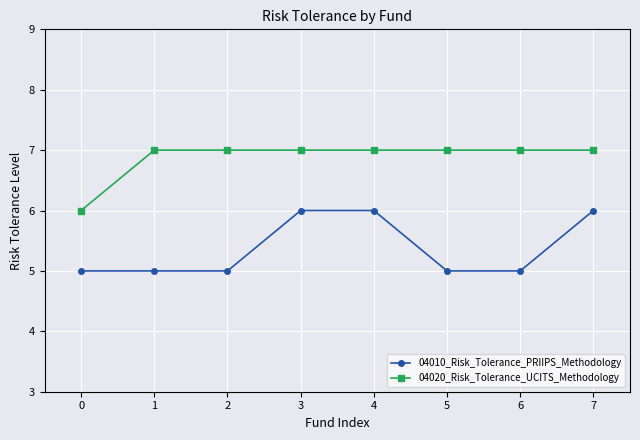

Read the 04020_Risk_Tolerance_UCITS_Methodology value at 6.

7